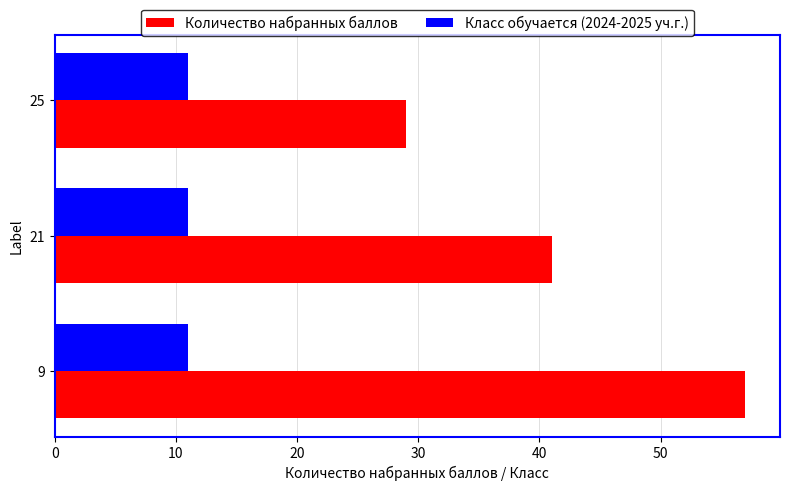

Which series has the largest range (max minus min)?

Количество набранных баллов